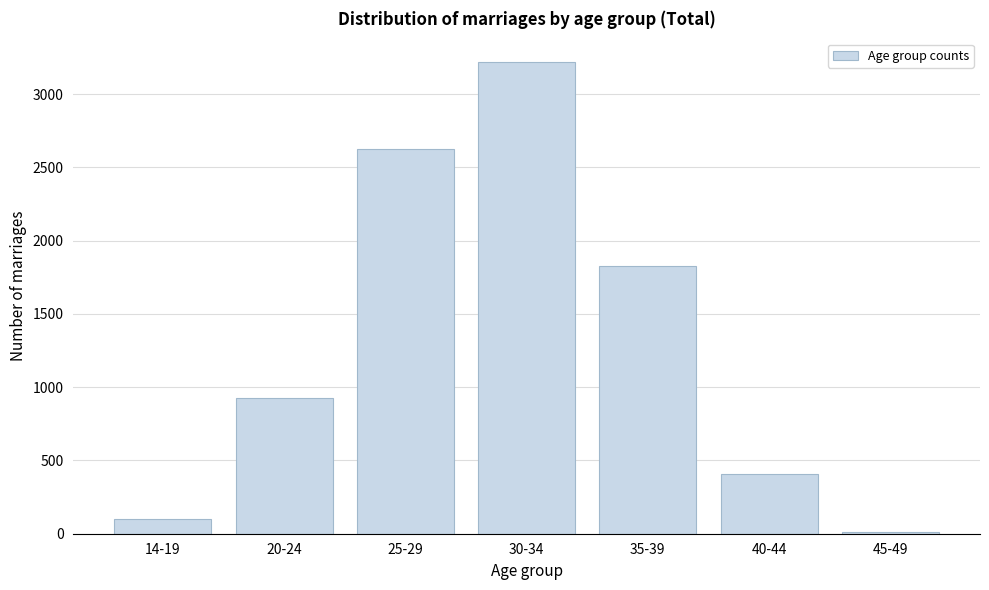

Reading left to right, list all the values displayed in this chart.

14-19=98	20-24=924	25-29=2628	30-34=3219	35-39=1827	40-44=408	45-49=9